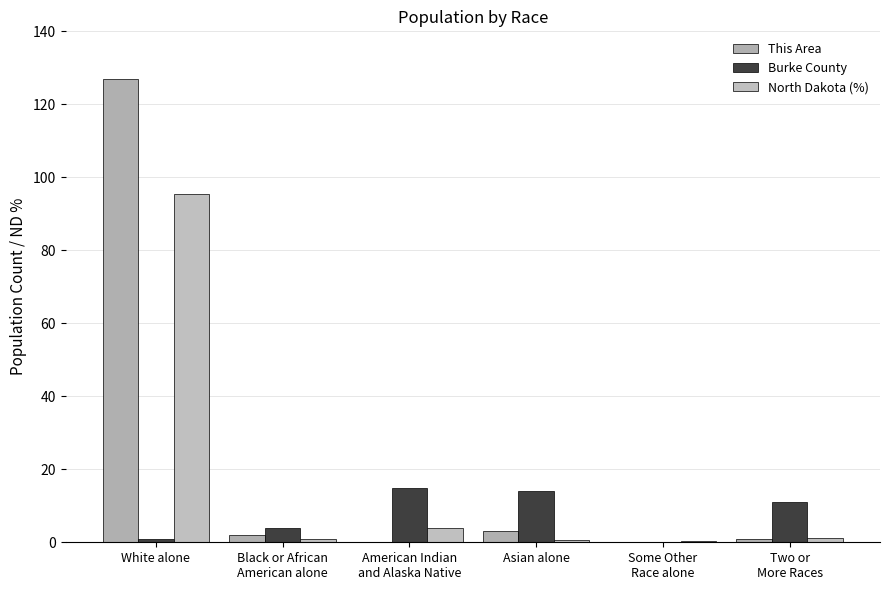

At which label is North Dakota (%) closest to 47?

American Indian
and Alaska Native